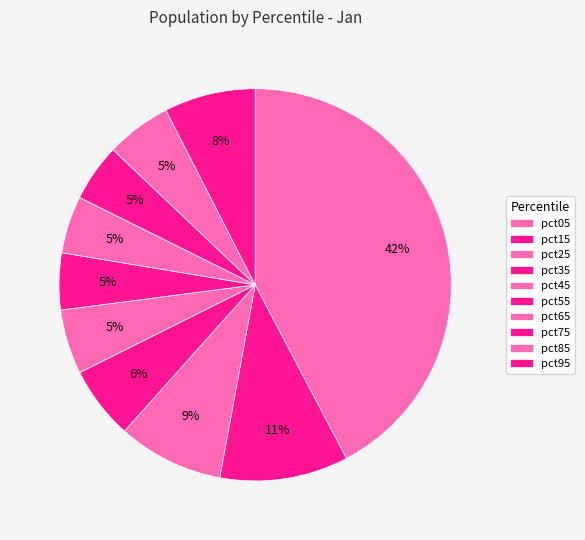

How many slices are in this pie chart?

10